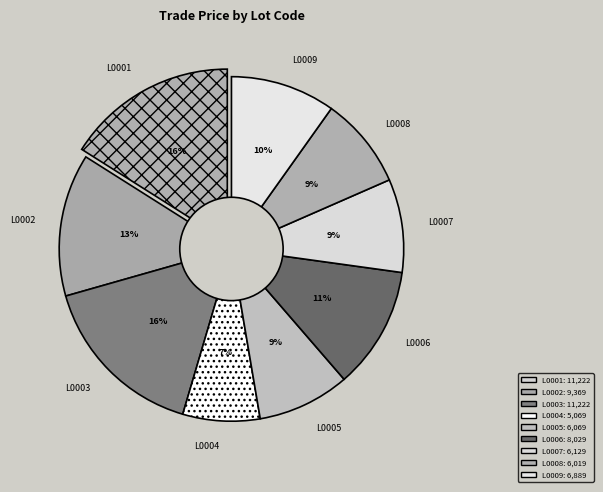

To the nearest percent, what is the difference between the largest and smallest slice percentages?

9%